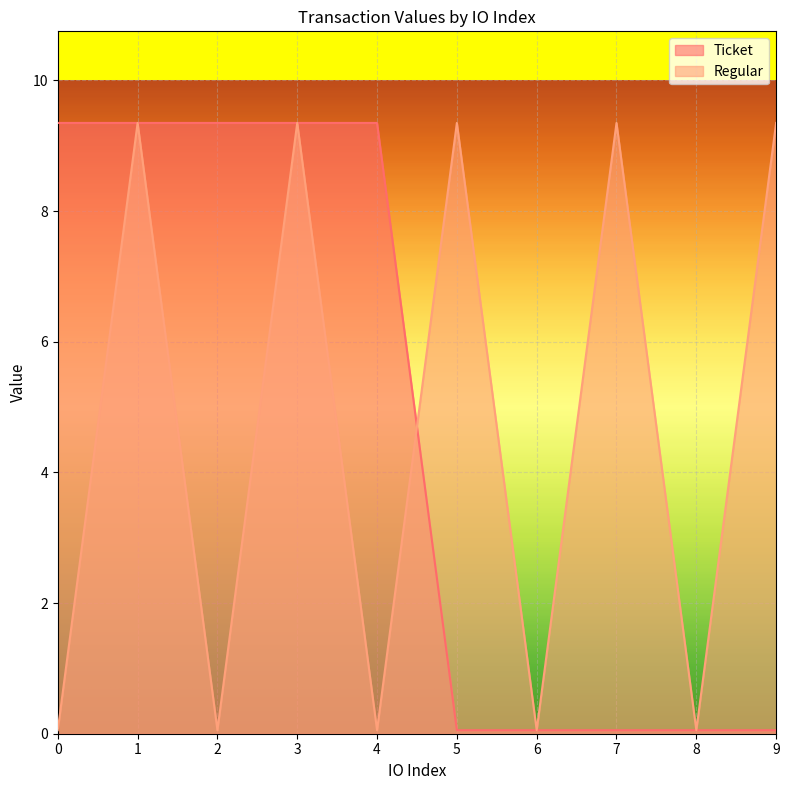

Reading right to left, transcribe all the data shown in this chart.

Ticket: 9=0.1	8=0.1	7=0.1	6=0.1	5=0.1	4=9.3	3=9.3	2=9.3	1=9.3	0=9.3
Regular: 9=9.3	8=0.1	7=9.3	6=0.1	5=9.3	4=0.1	3=9.3	2=0.1	1=9.3	0=0.1